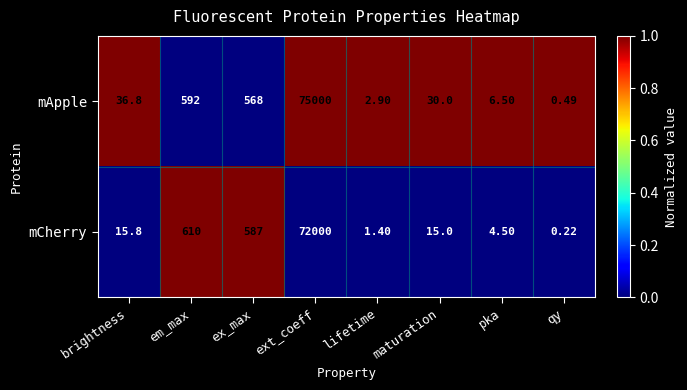

What is the greatest value displayed?

75000.0